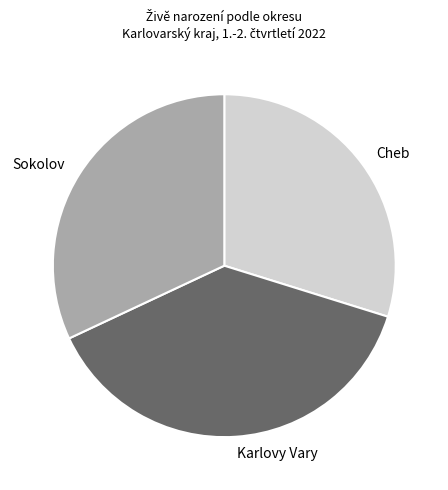

True or false: Sokolov accounts for 32% of the total.

True